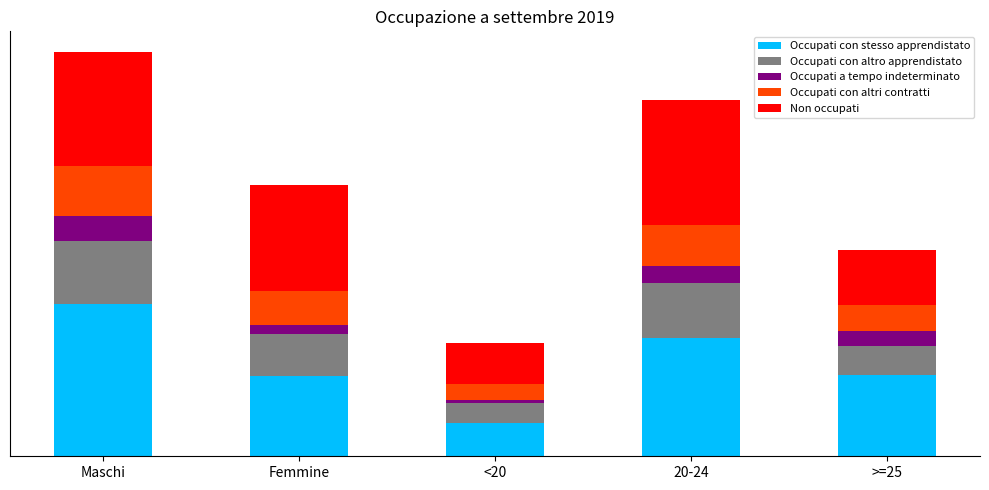

What is the difference between the second highest and minimum values in the Non occupati series?

324